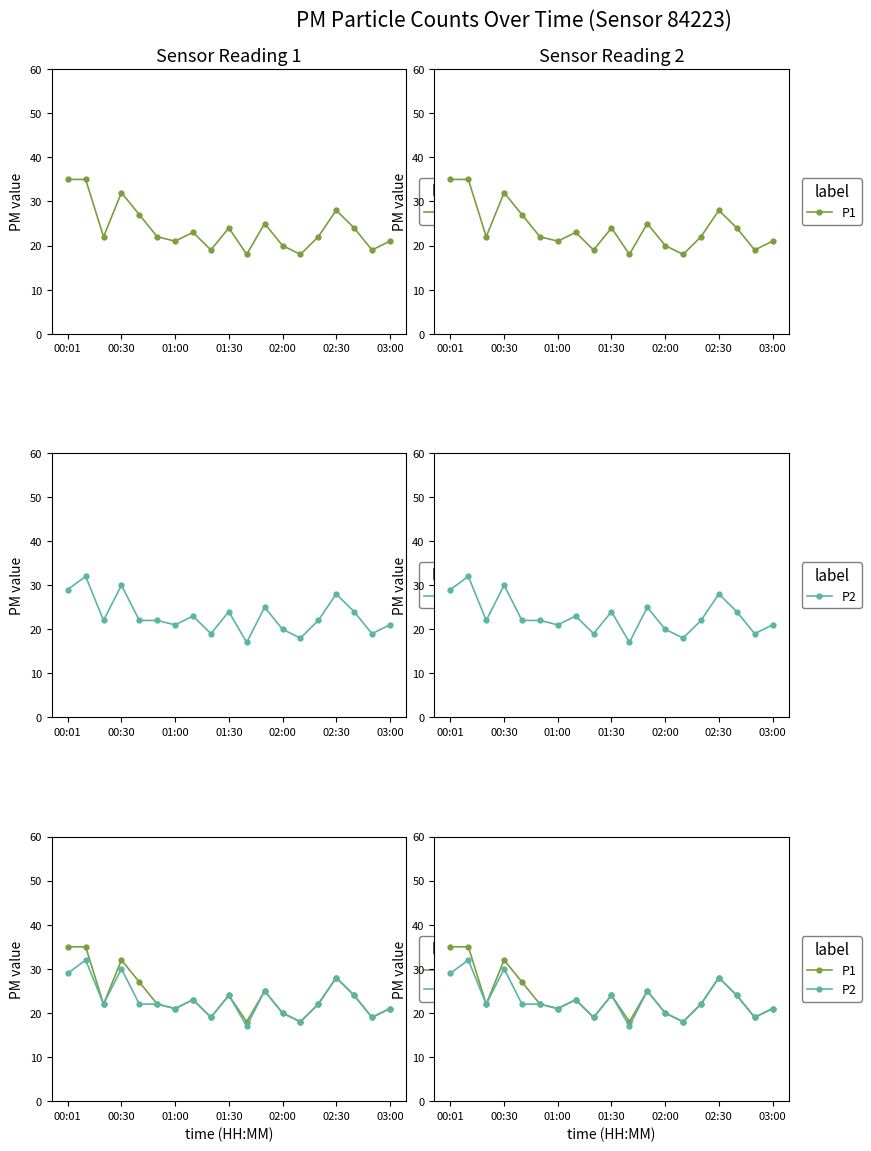

At which label does P1 first exceed 22?

00:01